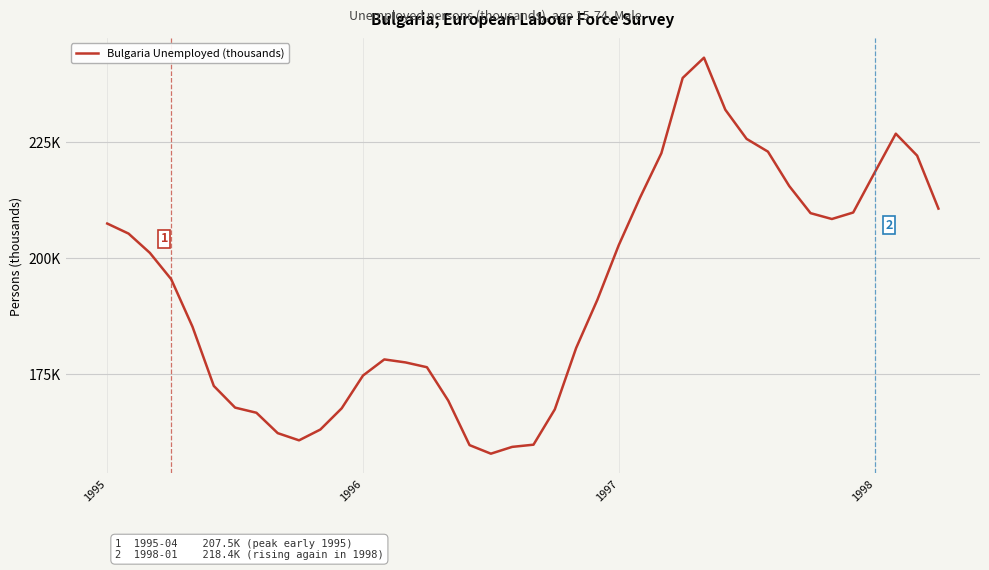

List the labels in order of value, smallest first.

18, 19, 17, 20, 9, 8, 10, 7, 21, 11, 6, 16, 5, 12, 15, 14, 13, 22, 4, 23, 1998, 1997, 24, 1996, 1995, 34, 33, 35, 39, 25, 32, 36, 38, 26, 31, 30, 37, 29, 27, 28